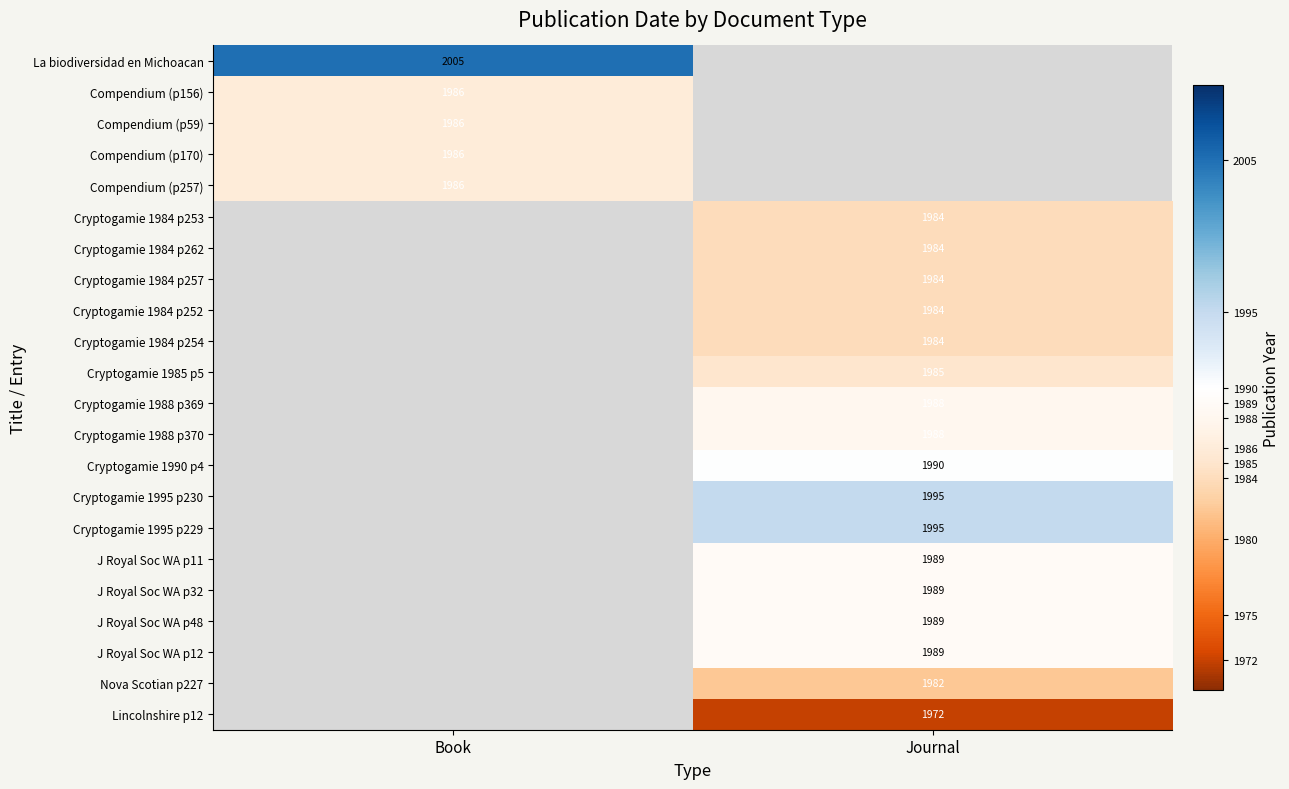

True or false: Lincolnshire p12 has a value of 1972 at Journal.

True